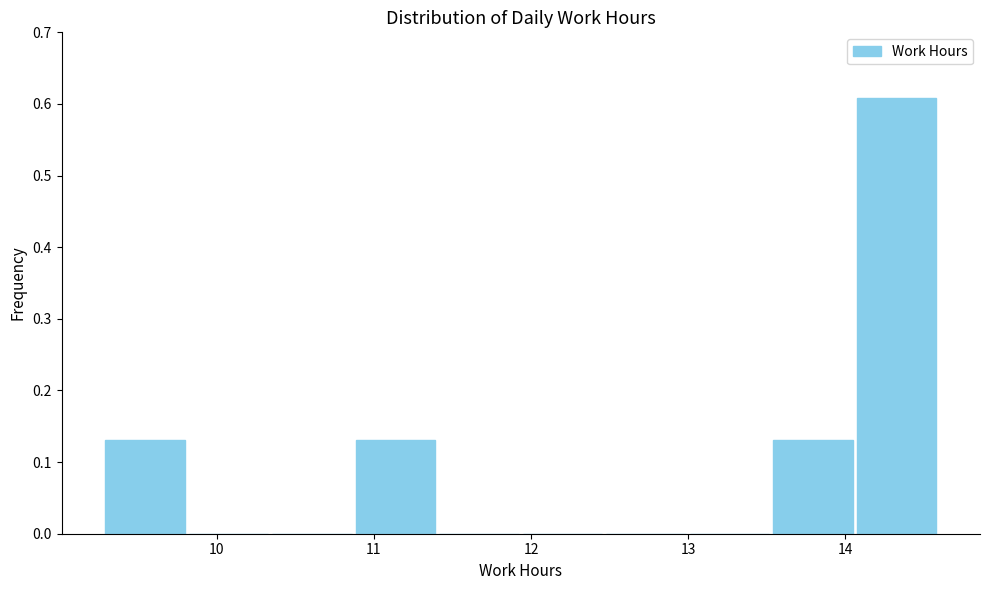

Reading left to right, transcribe this chart: for each bar, give the range it covers on the x-axis and its height. Neither the bar edges nor the heights are printed on the chart, so give them approximately, as read against the axes.

9.3 to 9.8: 0.13
9.8 to 10.3: 0
10.3 to 10.9: 0
10.9 to 11.4: 0.13
11.4 to 11.9: 0
11.9 to 12.5: 0
12.5 to 13.0: 0
13.0 to 13.5: 0
13.5 to 14.1: 0.13
14.1 to 14.6: 0.61